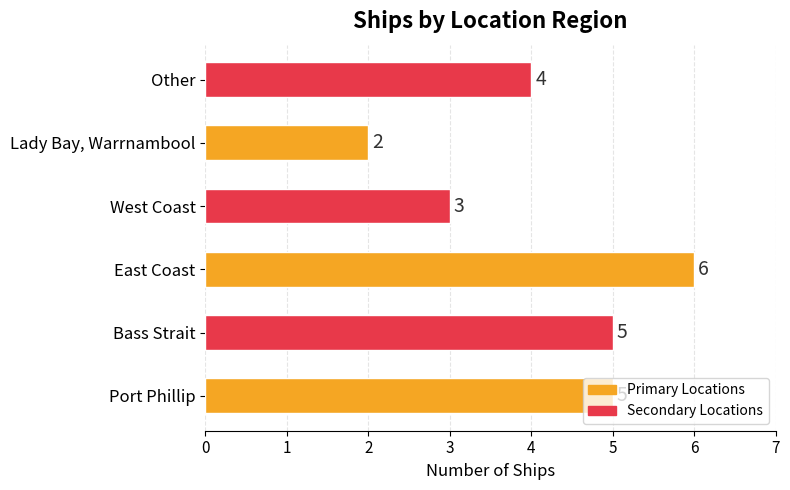

Which label corresponds to the largest value in the chart?

East Coast